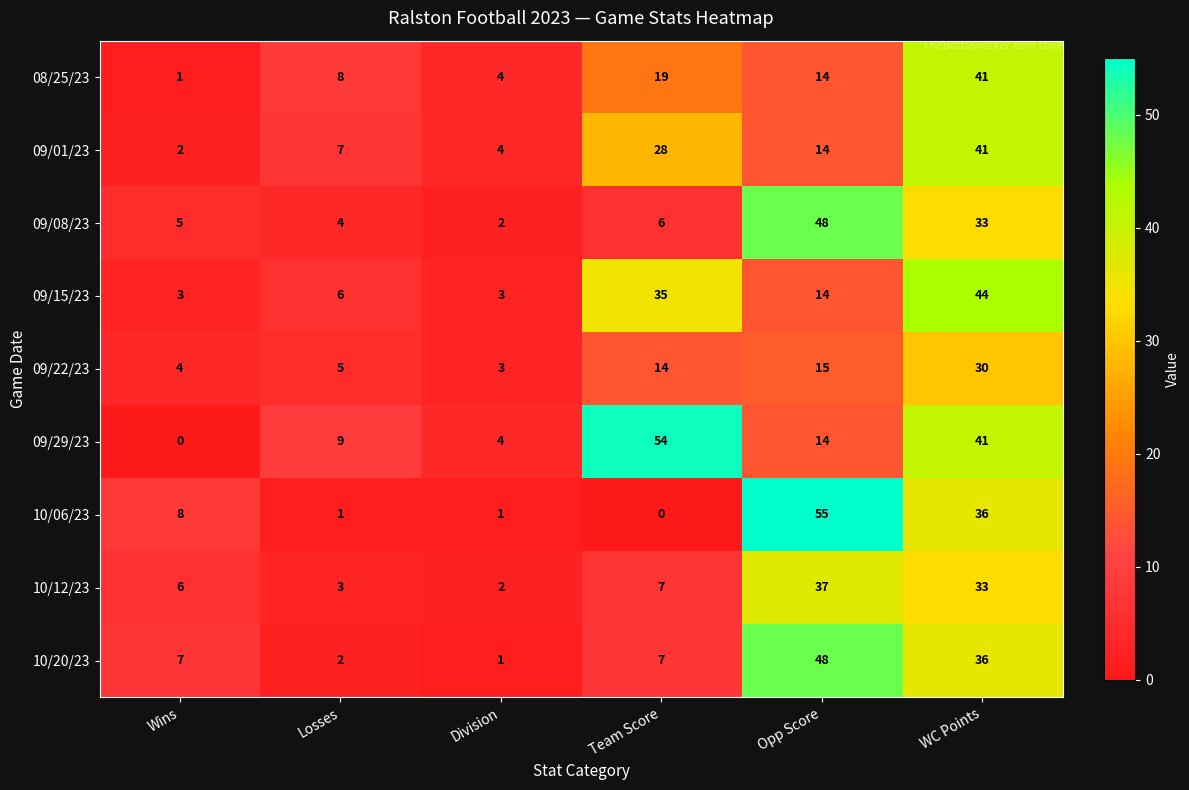

What is the difference between the second highest and second lowest values in the 10/06/23 series?

35